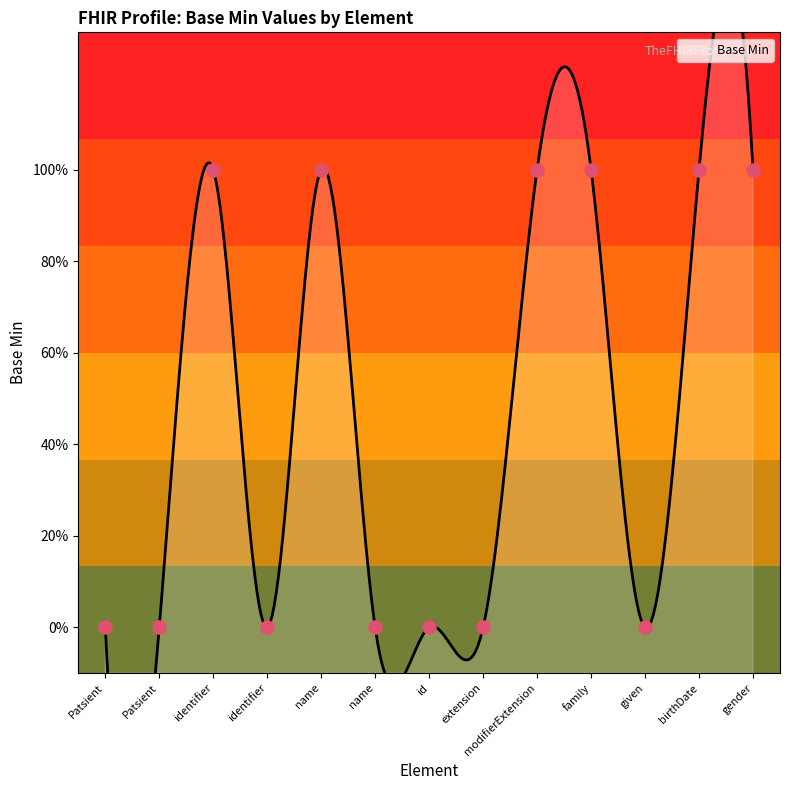

Approximately how many times larger is the value at identifier compared to name?

1.0